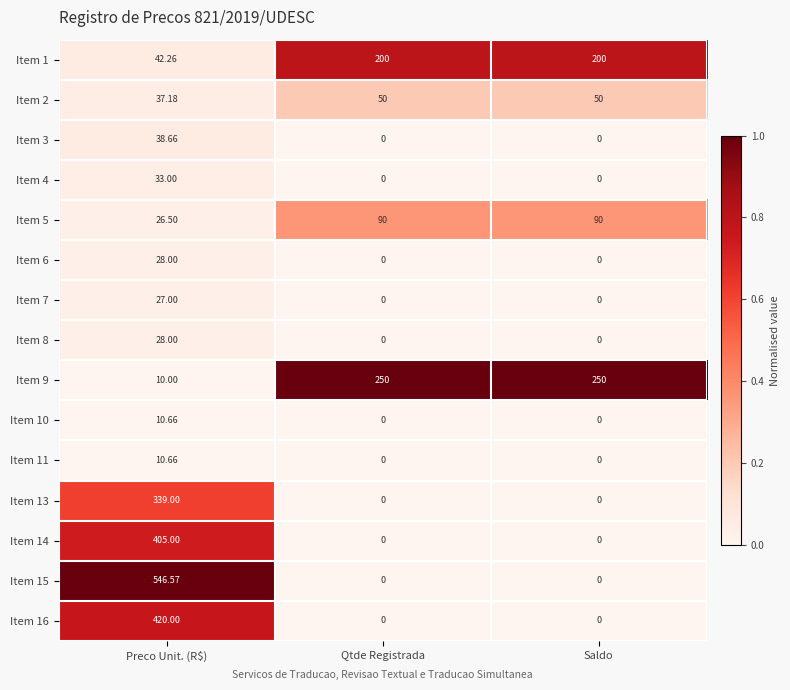

Which series has the largest range (max minus min)?

Item 15